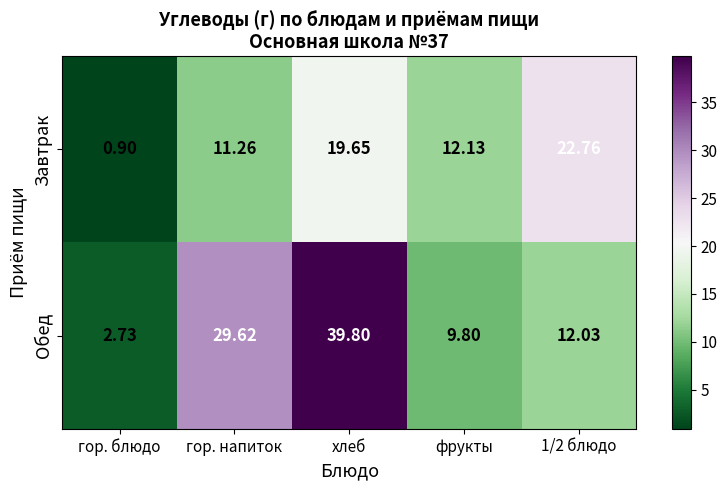

Which series changed the most between хлеб and 1/2 блюдо?

Обед